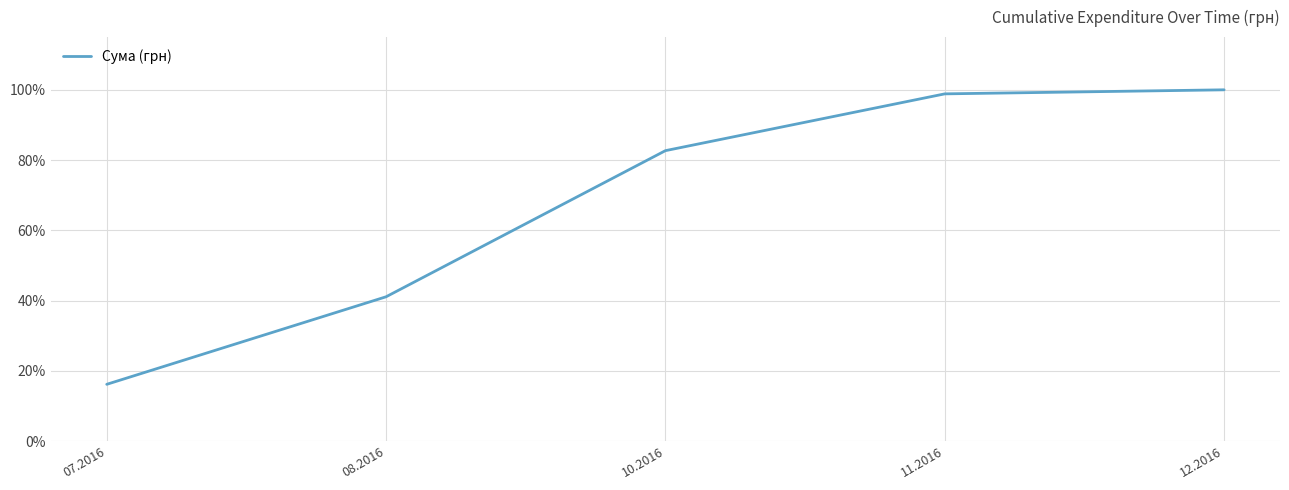

List the labels in order of value, smallest first.

07.2016, 08.2016, 10.2016, 11.2016, 12.2016